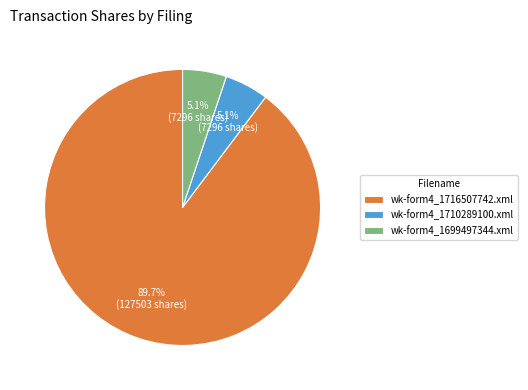

What percentage is NOT represented by wk-form4_1710289100.xml?

94.9%